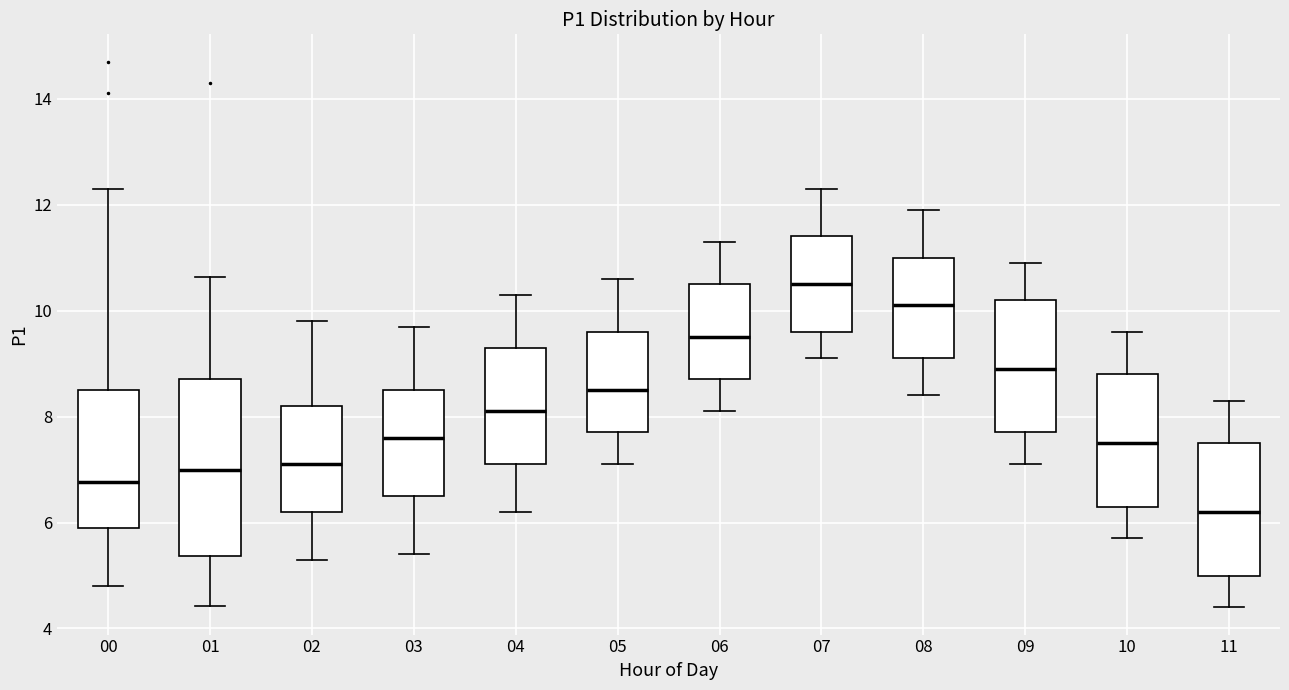

Reading left to right, read every box against the y-axis: the position of its median line, the range the box covers, and the ends of its whiskers. The values are not printed on the chart, so give them approximately, as read against the axis.

00: median 6.8, box 6.0 to 8.6, whiskers 4.8 to 12.4
01: median 7.0, box 5.4 to 8.8, whiskers 4.4 to 10.6
02: median 7.2, box 6.2 to 8.2, whiskers 5.4 to 9.8
03: median 7.6, box 6.6 to 8.6, whiskers 5.4 to 9.8
04: median 8.2, box 7.2 to 9.4, whiskers 6.2 to 10.4
05: median 8.6, box 7.8 to 9.6, whiskers 7.2 to 10.6
06: median 9.6, box 8.8 to 10.6, whiskers 8.2 to 11.4
07: median 10.6, box 9.6 to 11.4, whiskers 9.2 to 12.4
08: median 10.2, box 9.2 to 11.0, whiskers 8.4 to 12.0
09: median 9.0, box 7.8 to 10.2, whiskers 7.2 to 11.0
10: median 7.6, box 6.4 to 8.8, whiskers 5.8 to 9.6
11: median 6.2, box 5.0 to 7.6, whiskers 4.4 to 8.4